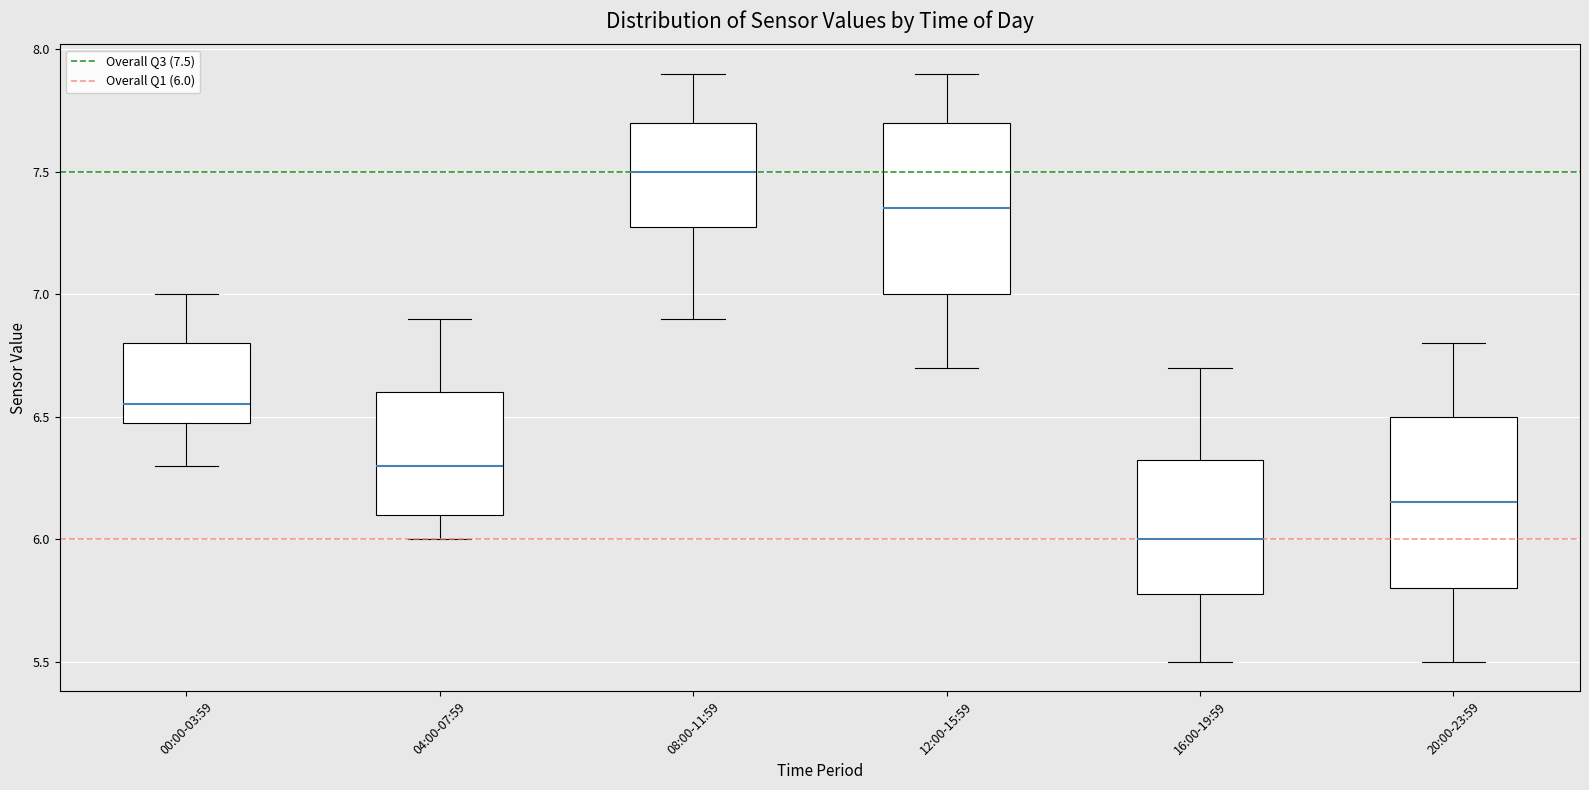

Which box has the highest median line?

08:00-11:59